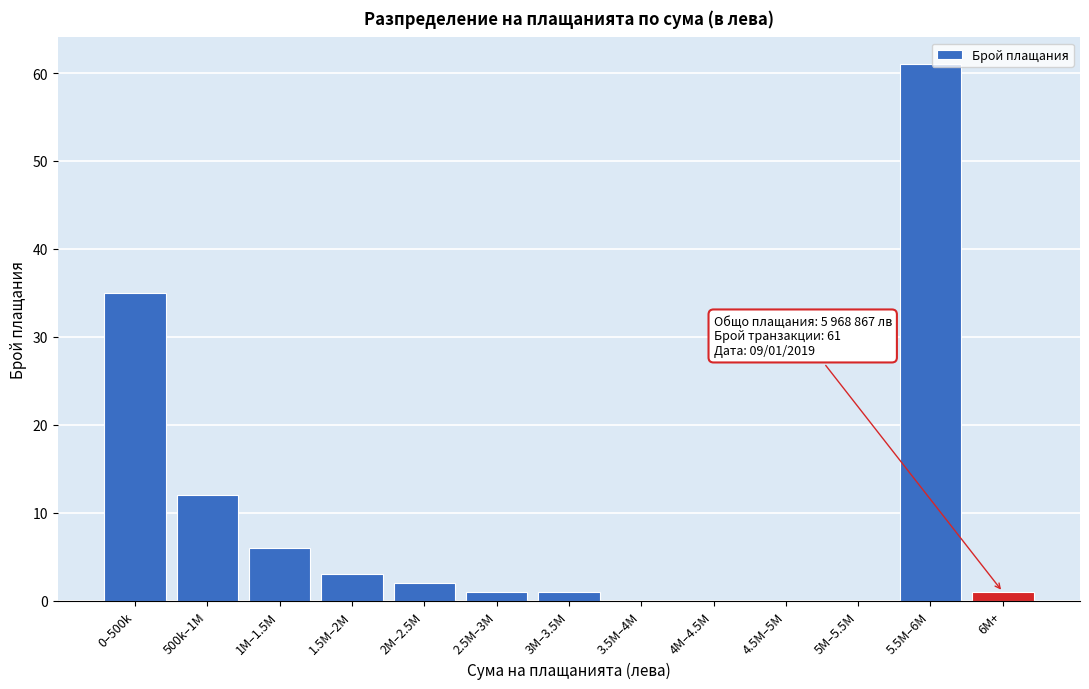

Reading left to right, list all the values displayed in this chart.

0–500k=35	500k–1M=12	1M–1.5M=6	1.5M–2M=3	2M–2.5M=2	2.5M–3M=1	3M–3.5M=1	3.5M–4M=0	4M–4.5M=0	4.5M–5M=0	5M–5.5M=0	5.5M–6M=61	6M+=1